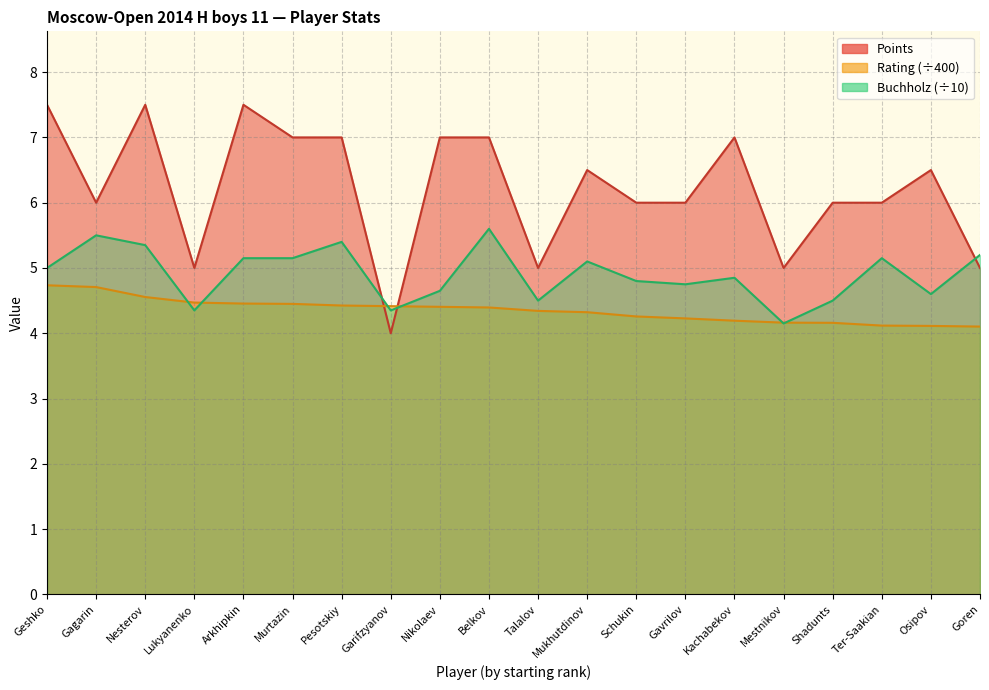

What is the minimum value shown in the chart?

4.0